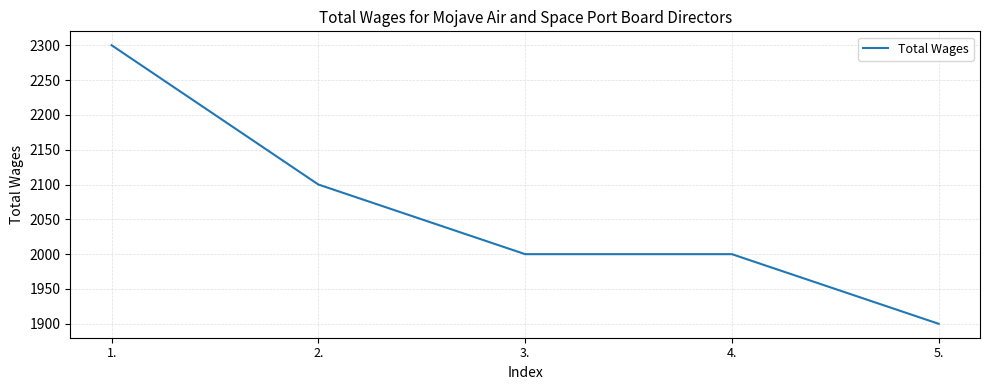

Between 3. and 5., which is larger?

3.